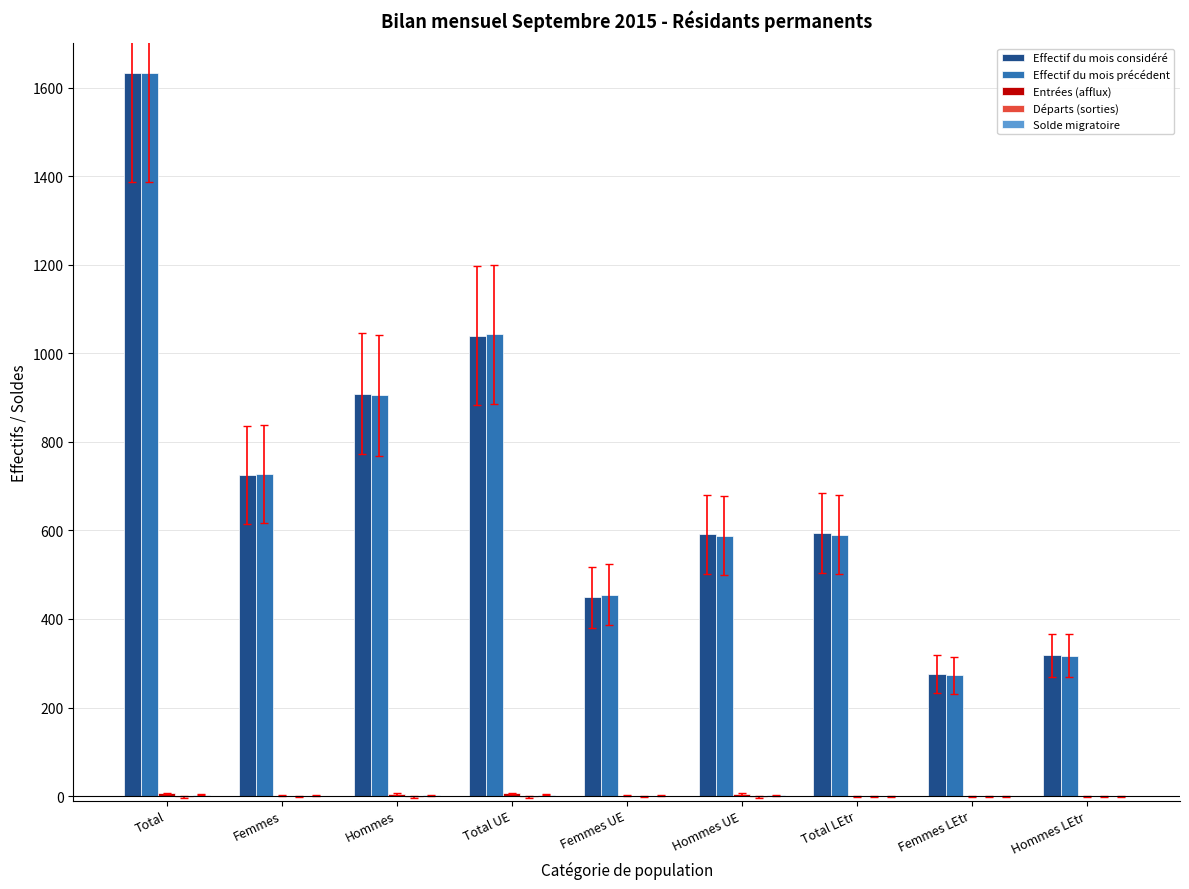

What is the sum of all Effectif du mois considéré values?

6536